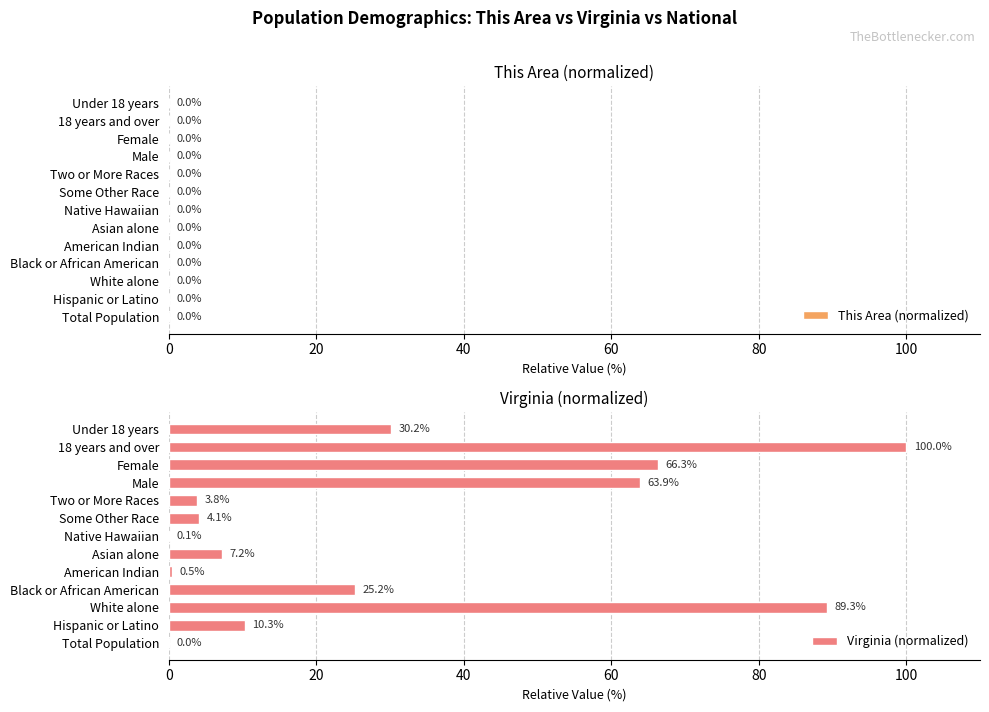

Reading left to right, transcribe all the data shown in this chart.

This Area (normalized): 0.0	0.0	0.0	0.0	0.0	0.0	0.0	0.0	0.0	0.0	0.0	0.0	0.0
Virginia (normalized): 0.0	10.3	89.3	25.2	0.5	7.2	0.1	4.1	3.8	63.9	66.3	100.0	30.2